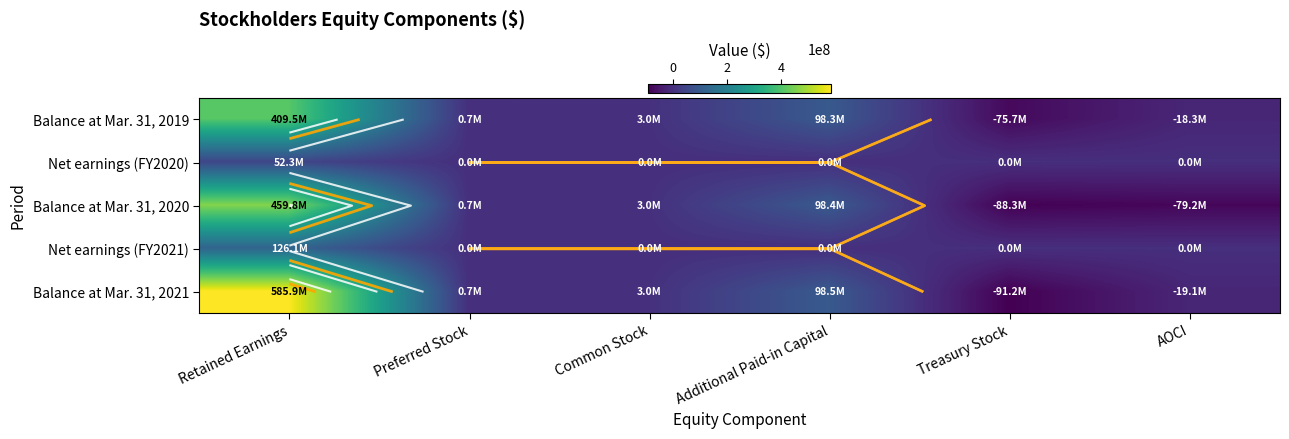

At which category is the sum across all series the highest?

Retained Earnings